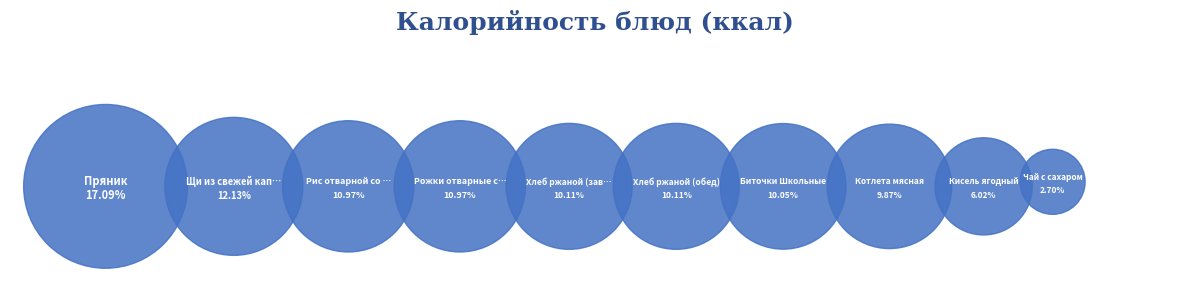

Which slice is the smallest?

Чай с сахаром